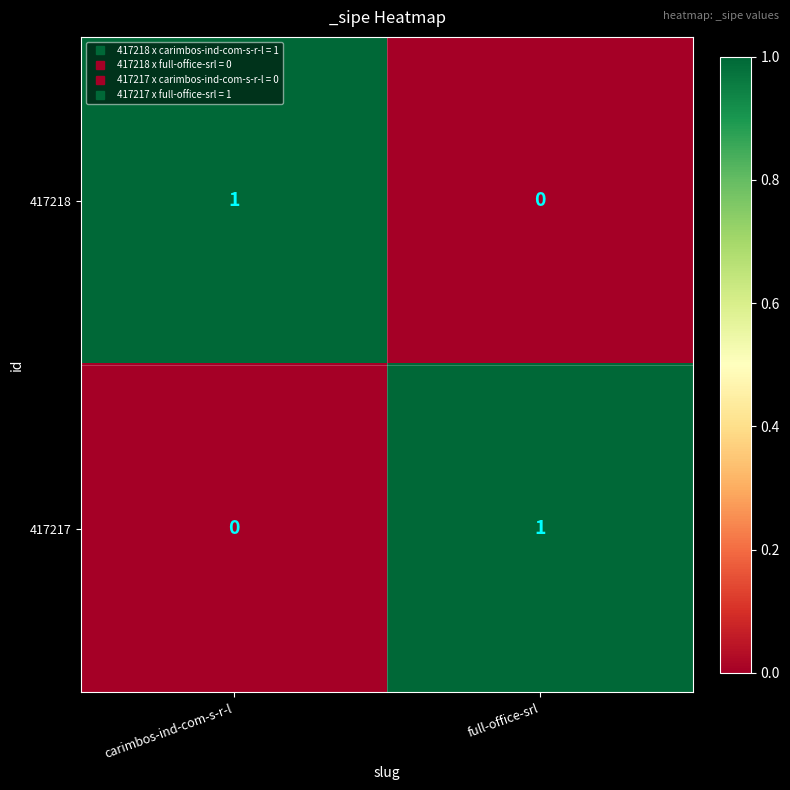

True or false: 417217 has a value of 0 at carimbos-ind-com-s-r-l.

True